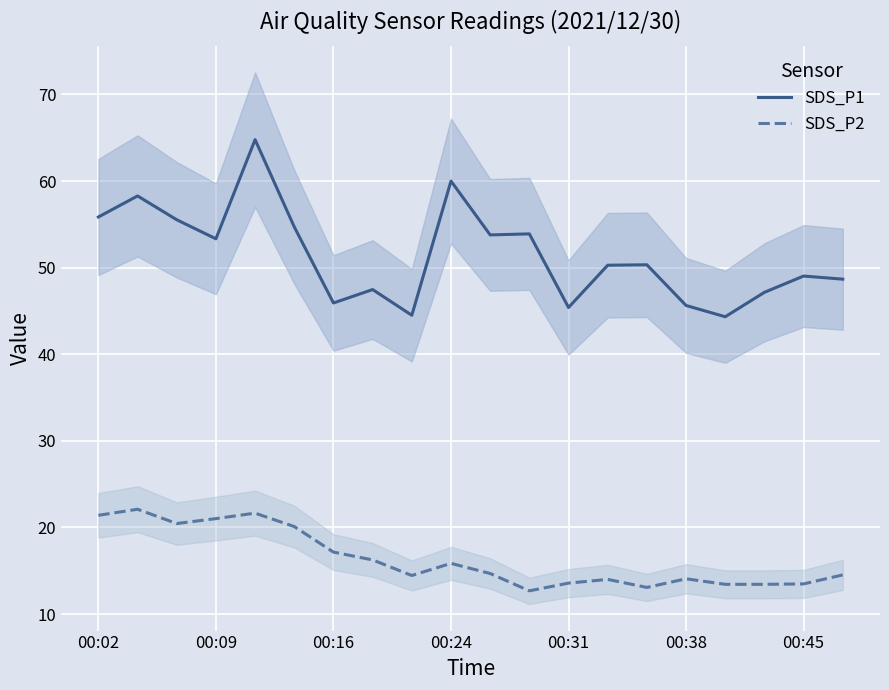

The value of SDS_P2 at 00:45 is 7.1. True or false?

False